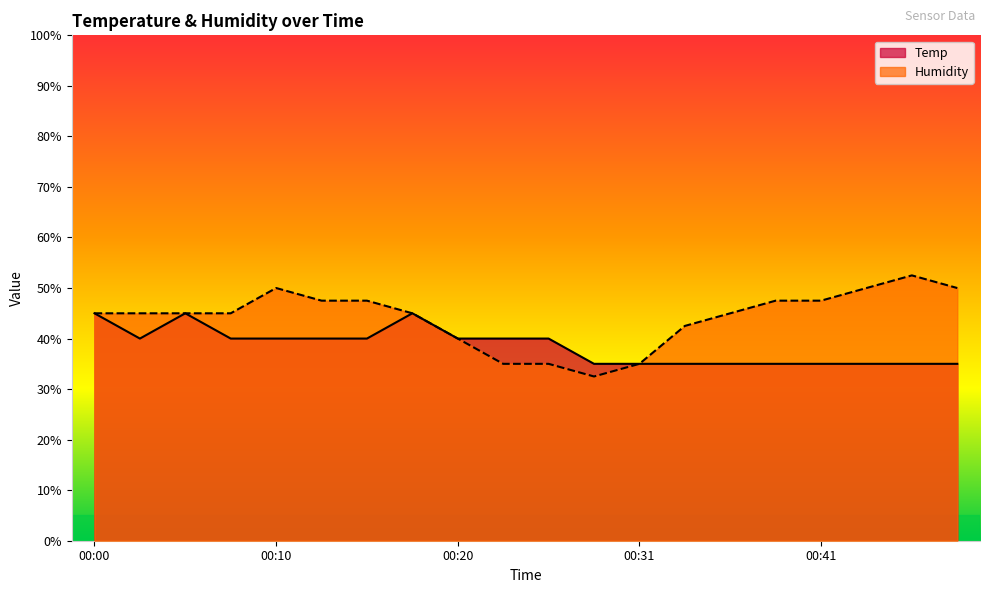

Where does the Temp series first go above 40?

00:00